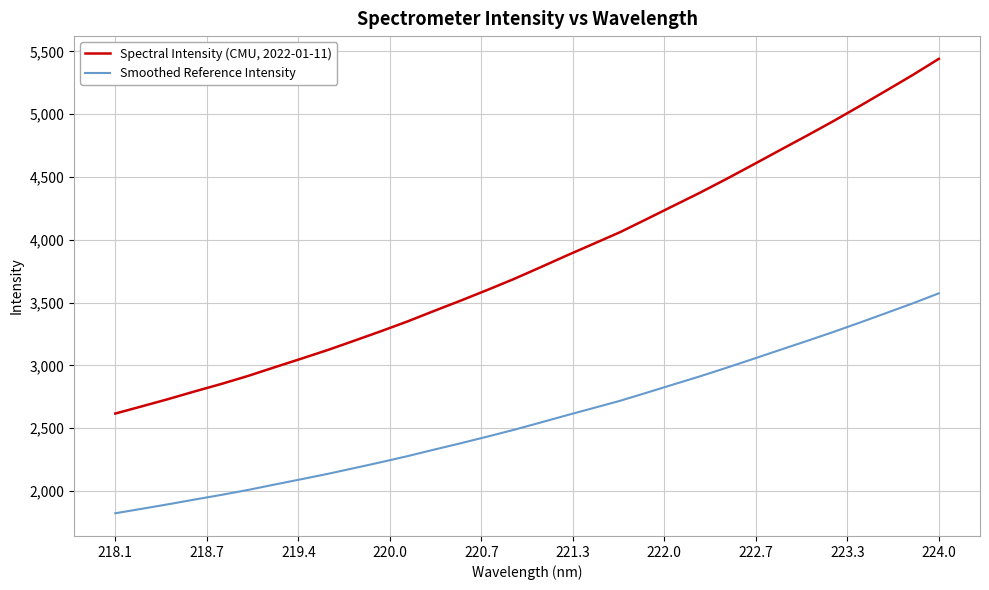

List the series in order of their peak value, highest first.

Spectral Intensity (CMU, 2022-01-11), Smoothed Reference Intensity